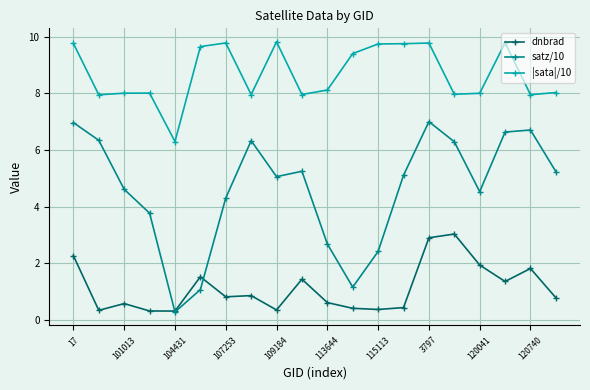

Which series has the largest range (max minus min)?

satz/10